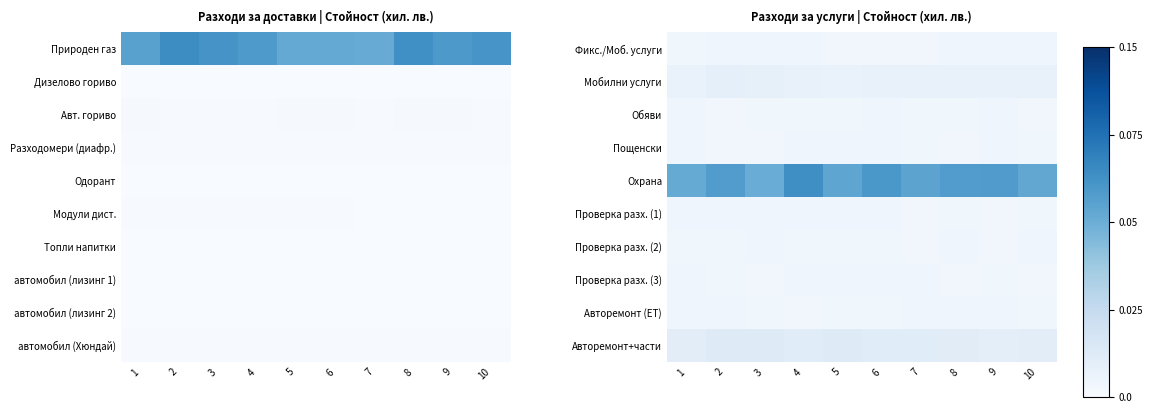

At 9, list the series in order from smallest to largest.

Проверка разх. (1), Проверка разх. (2), Проверка разх. (3), Обяви, Фикс./Моб. услуги, Пощенски, Авторемонт (ЕТ), Мобилни услуги, Авторемонт+части, Охрана